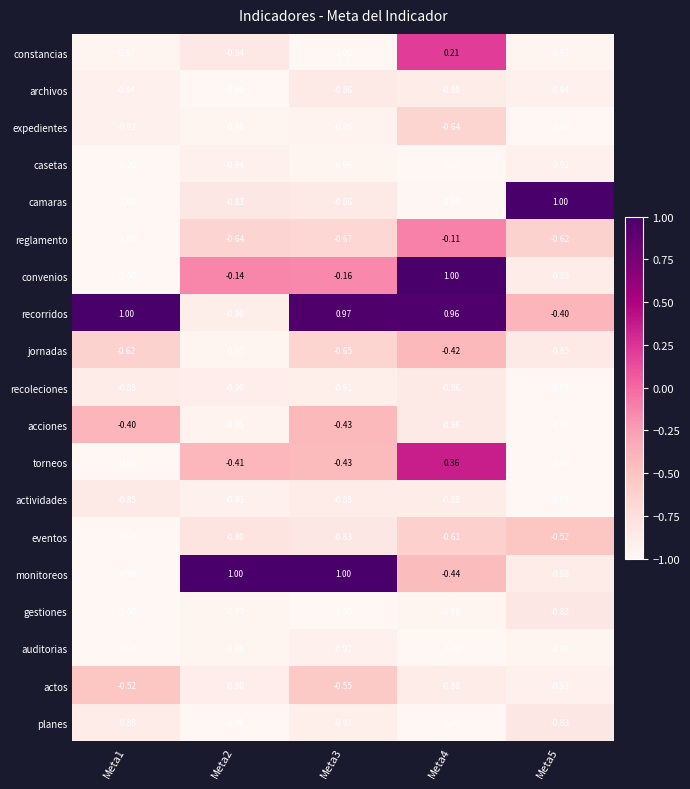

What is the total value across all series at Meta4?

-9.0